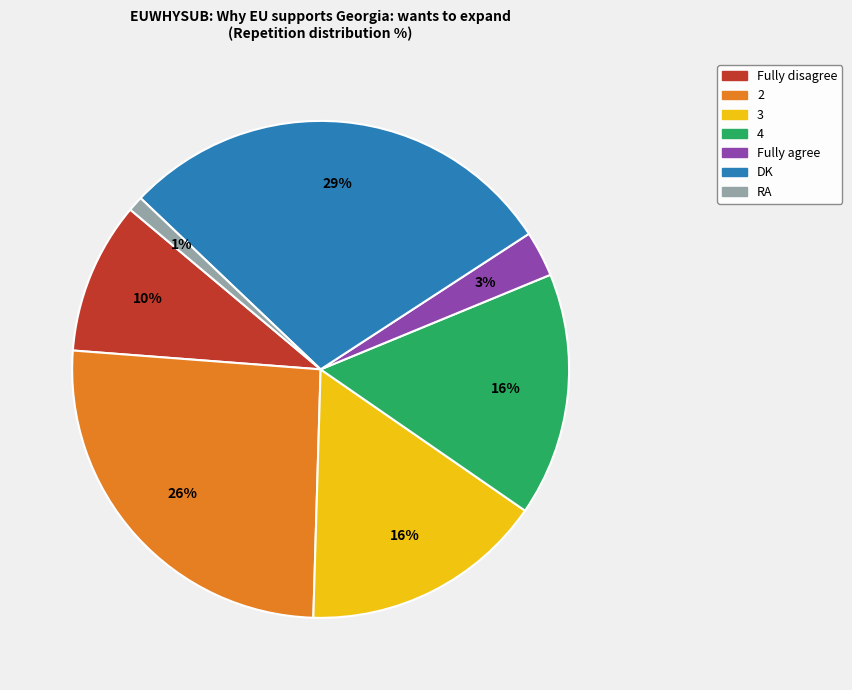

Which has a higher value, 2 or 4?

2